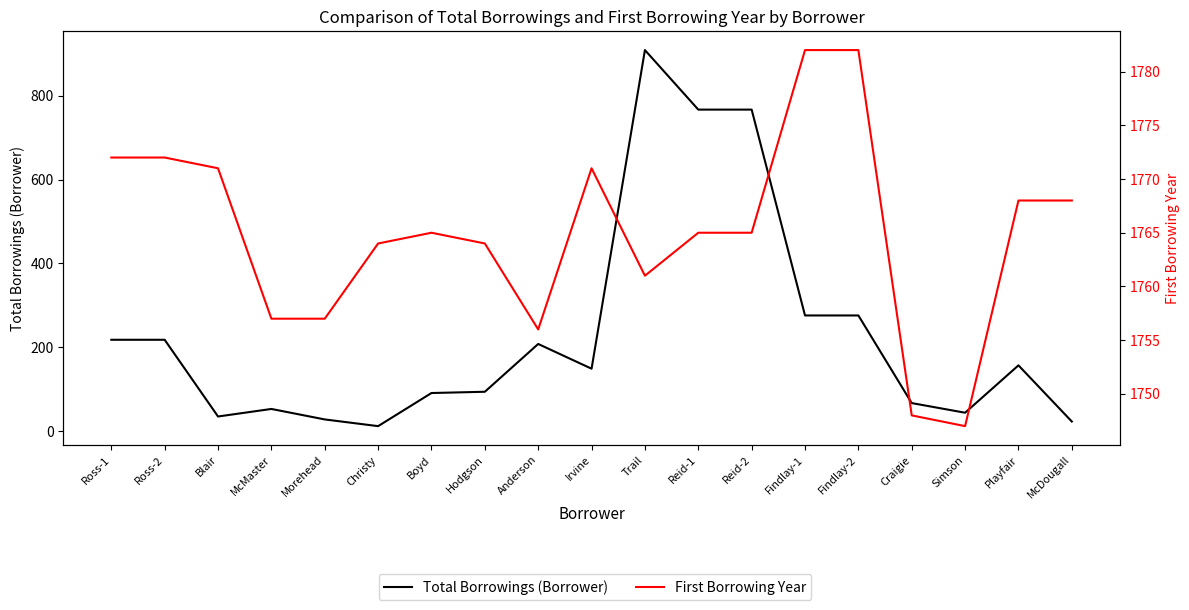

Reading right to left, extract all data points from this chart.

Total Borrowings (Borrower): McDougall=23	Playfair=157	Simson=44	Craigie=67	Findlay-2=276	Findlay-1=276	Reid-2=767	Reid-1=767	Trail=909	Irvine=149	Anderson=208	Hodgson=94	Boyd=91	Christy=12	Morehead=28	McMaster=53	Blair=35	Ross-2=218	Ross-1=218
First Borrowing Year: McDougall=1768	Playfair=1768	Simson=1747	Craigie=1748	Findlay-2=1782	Findlay-1=1782	Reid-2=1765	Reid-1=1765	Trail=1761	Irvine=1771	Anderson=1756	Hodgson=1764	Boyd=1765	Christy=1764	Morehead=1757	McMaster=1757	Blair=1771	Ross-2=1772	Ross-1=1772